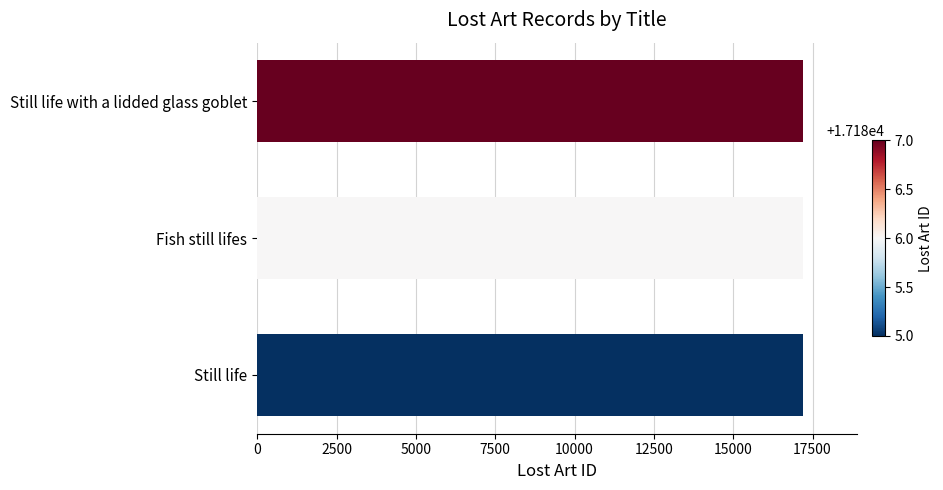

What is the greatest value displayed?

17187